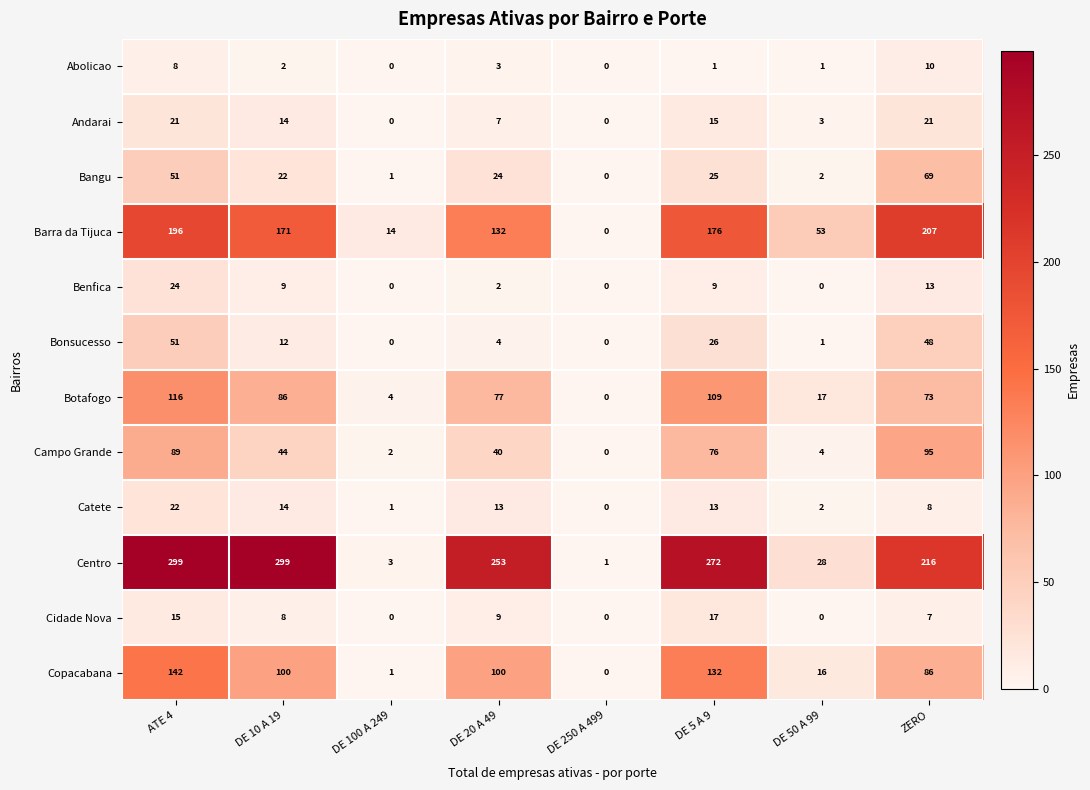

Is it true that Botafogo equals 106 at DE 20 A 49?

False